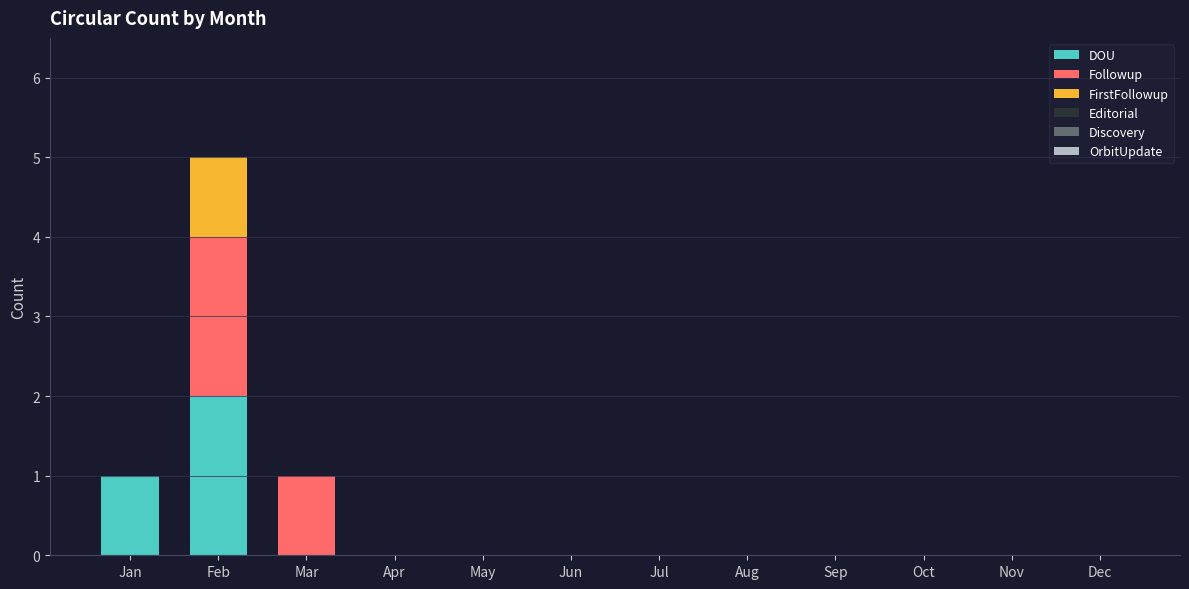

Does the chart contain stacked bars?

Yes